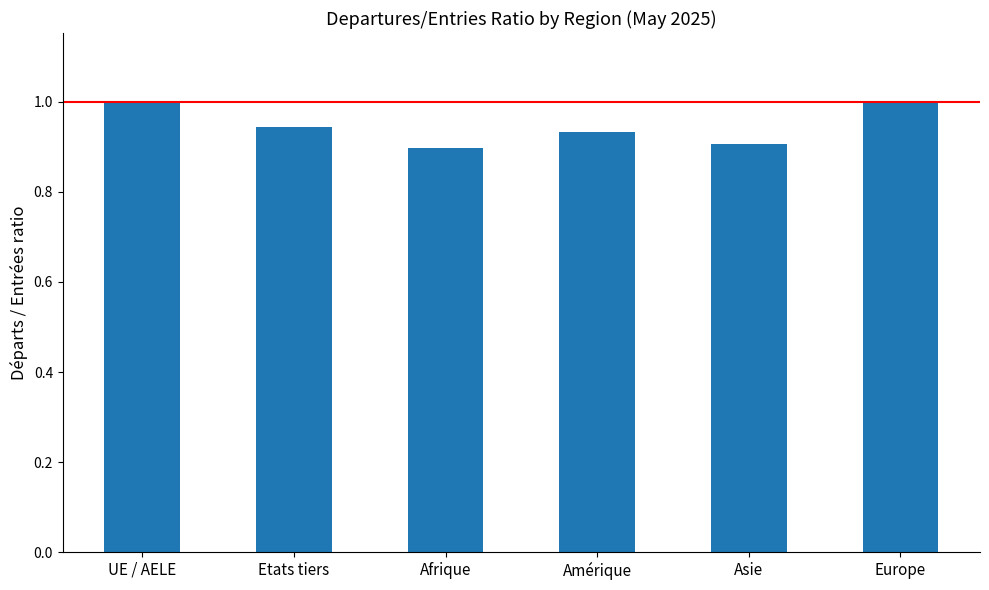

Read the value at UE / AELE.

1.0